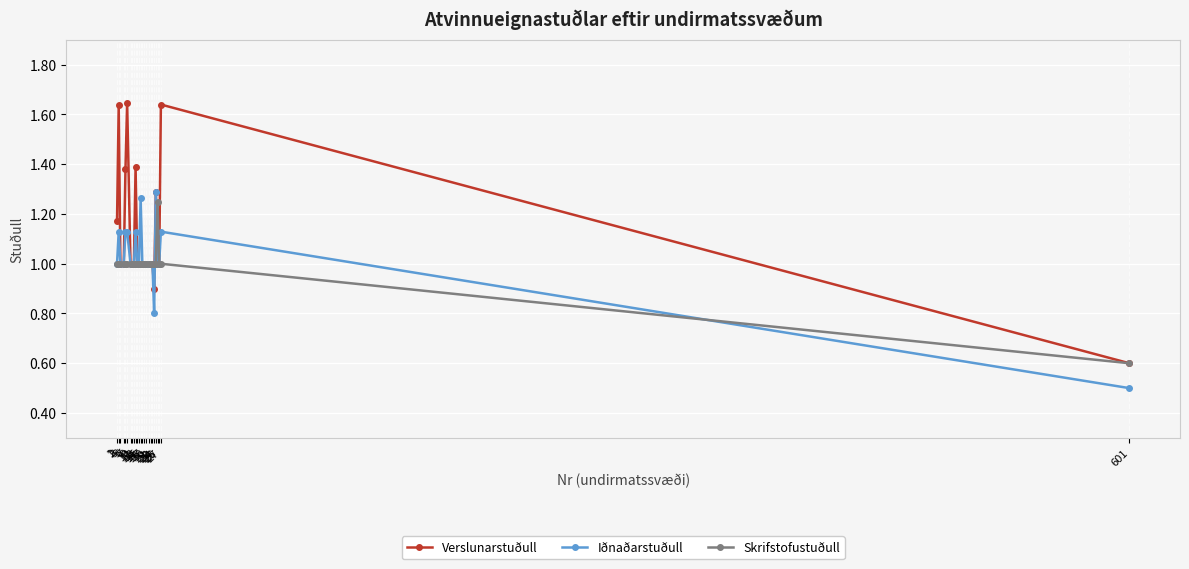

Count the number of data series in this chart.

3